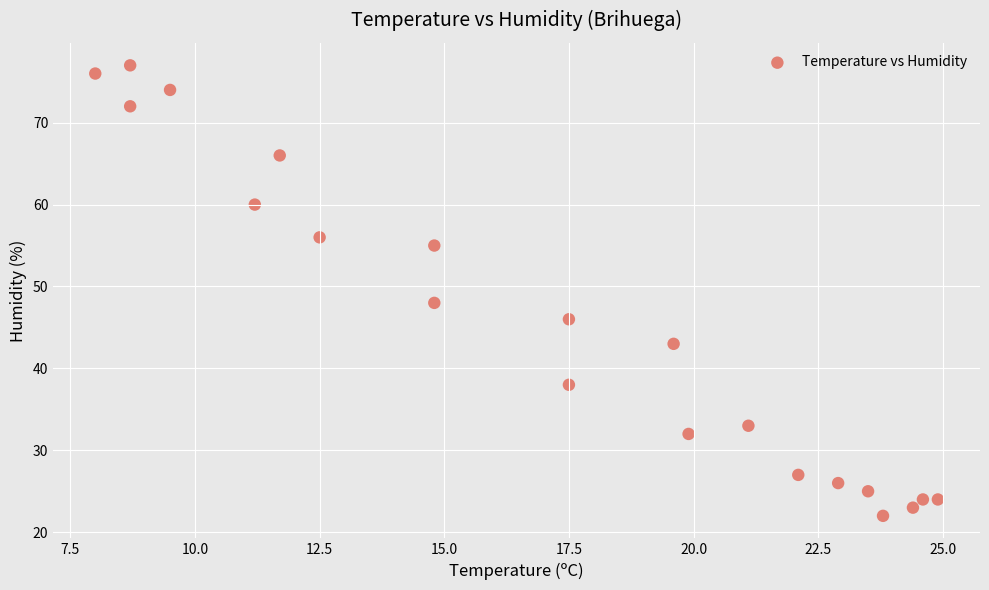

What is the range of Y values (max minus min)?

55